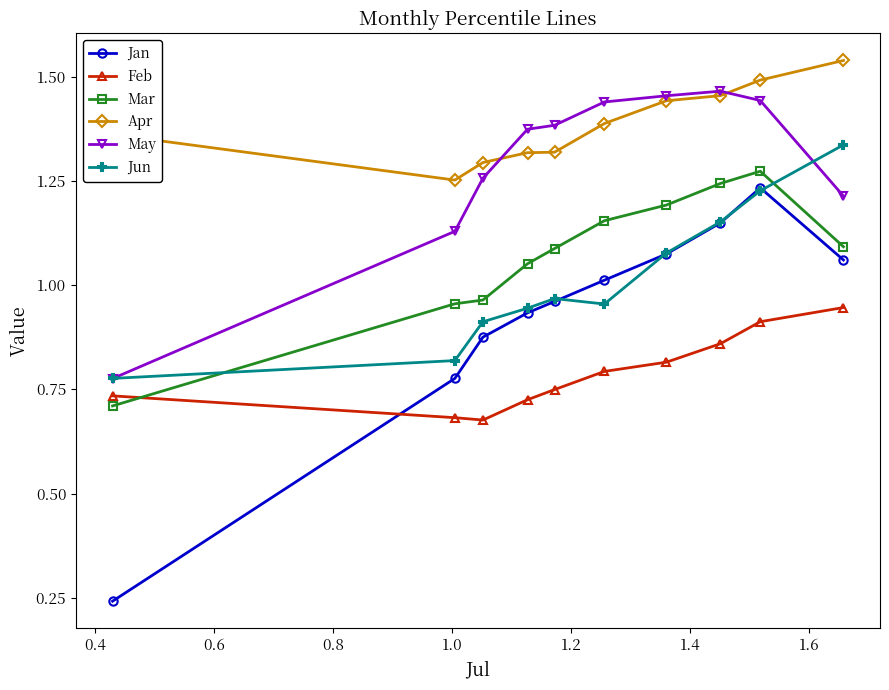

Rank the series by their maximum value, from highest to lowest.

Apr, May, Jun, Mar, Jan, Feb